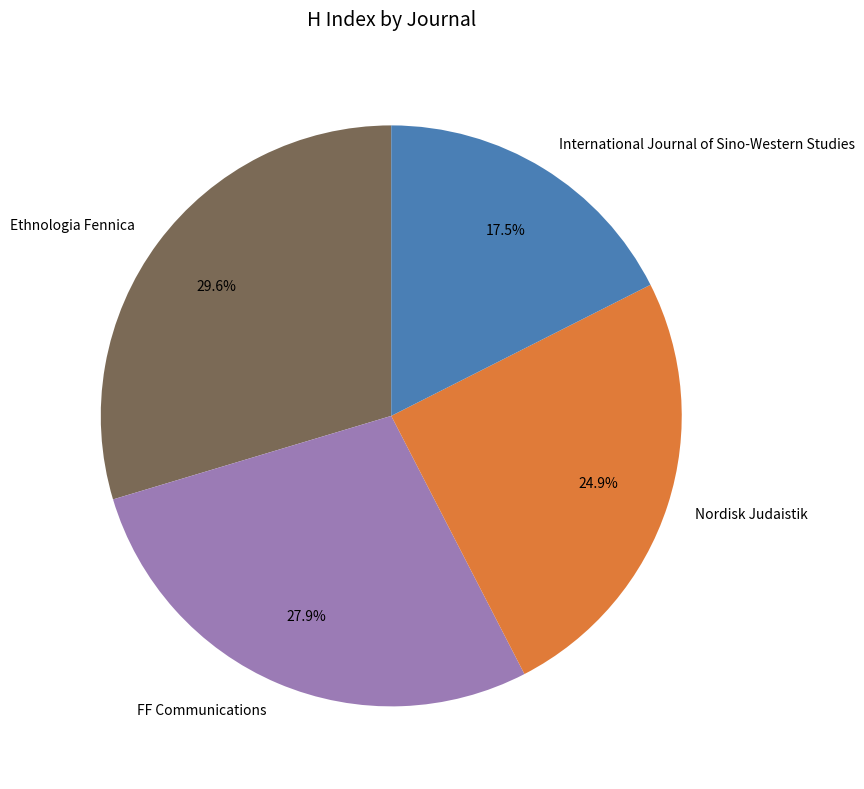

Is FF Communications the majority of the pie?

No